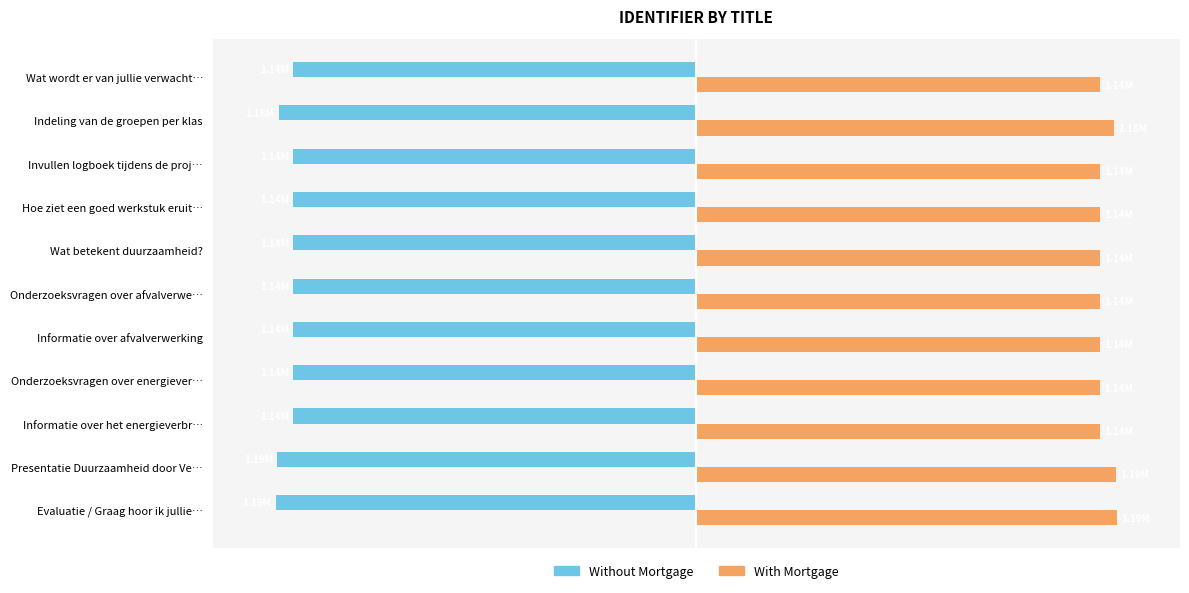

What are all the series names shown in the legend?

Without Mortgage, With Mortgage